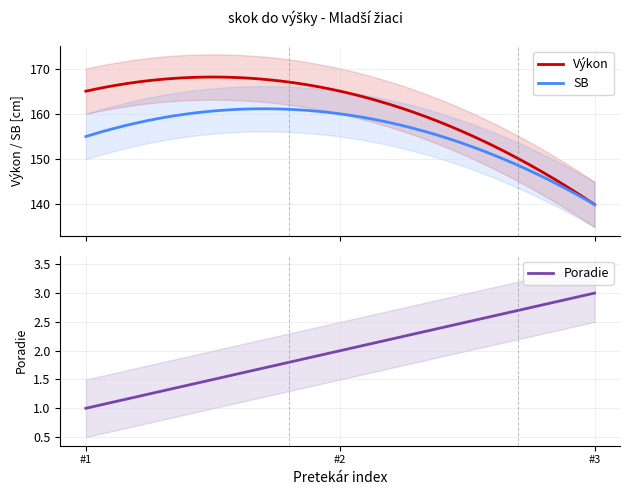

What is the minimum value for SB?

140.0